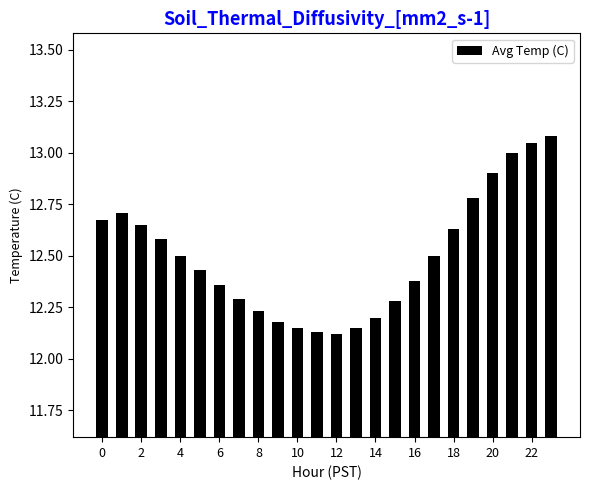

What is the sum of all values?

300.0